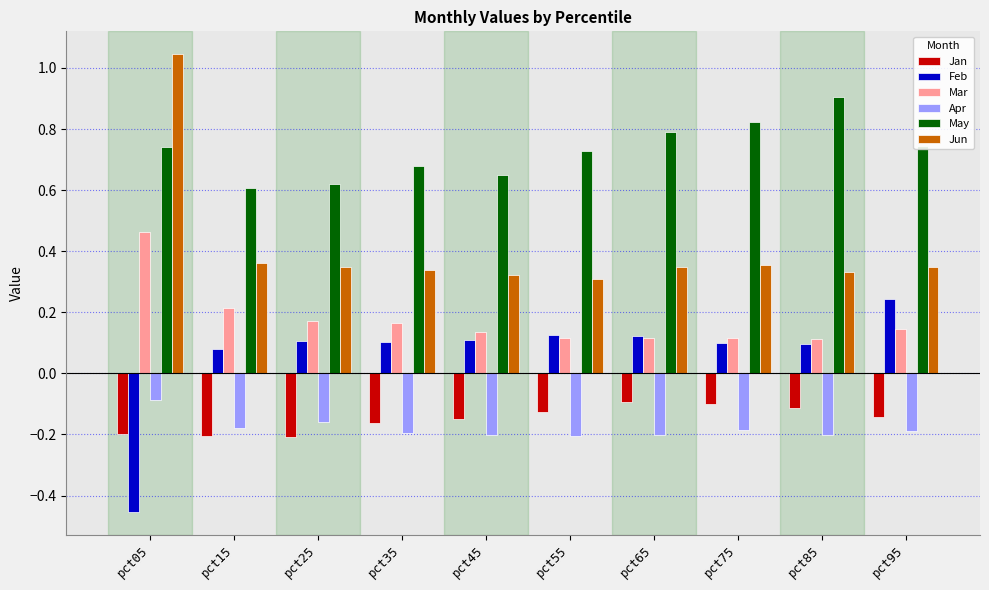

Where does the Feb series first go above 0?

pct15